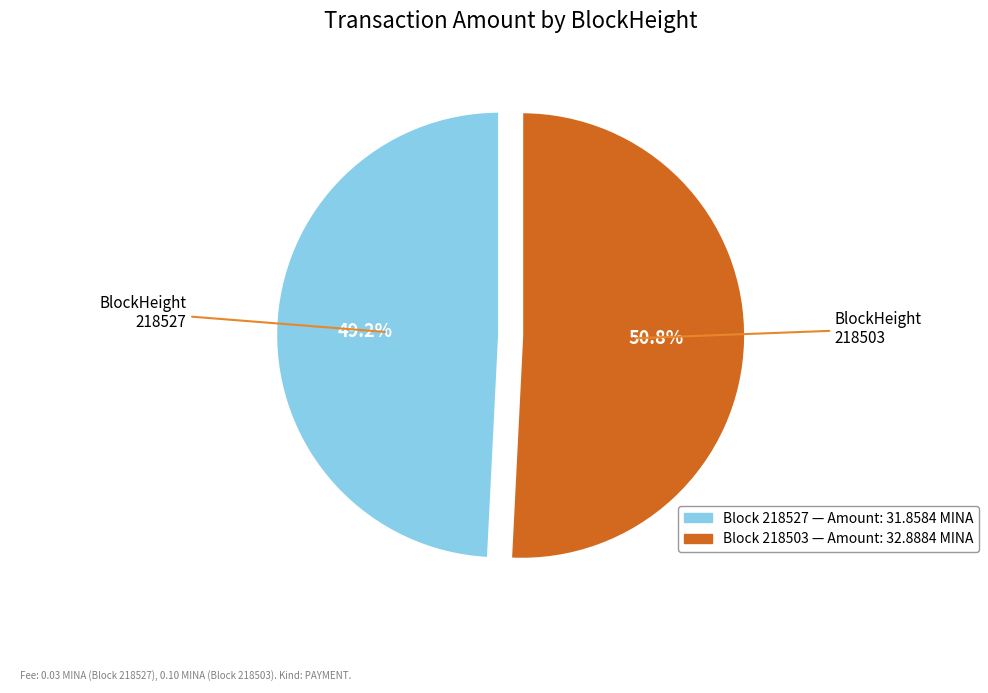

How many slices are in this pie chart?

2